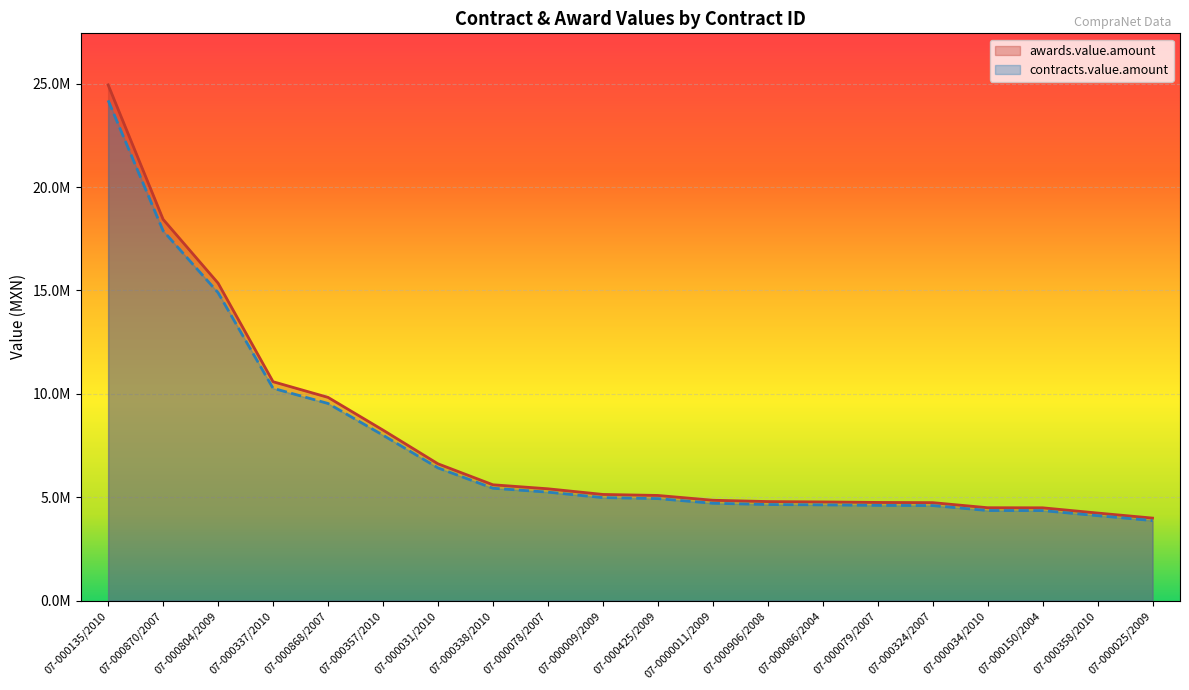

What is the label of the 1st point from the right?

07-000025/2009